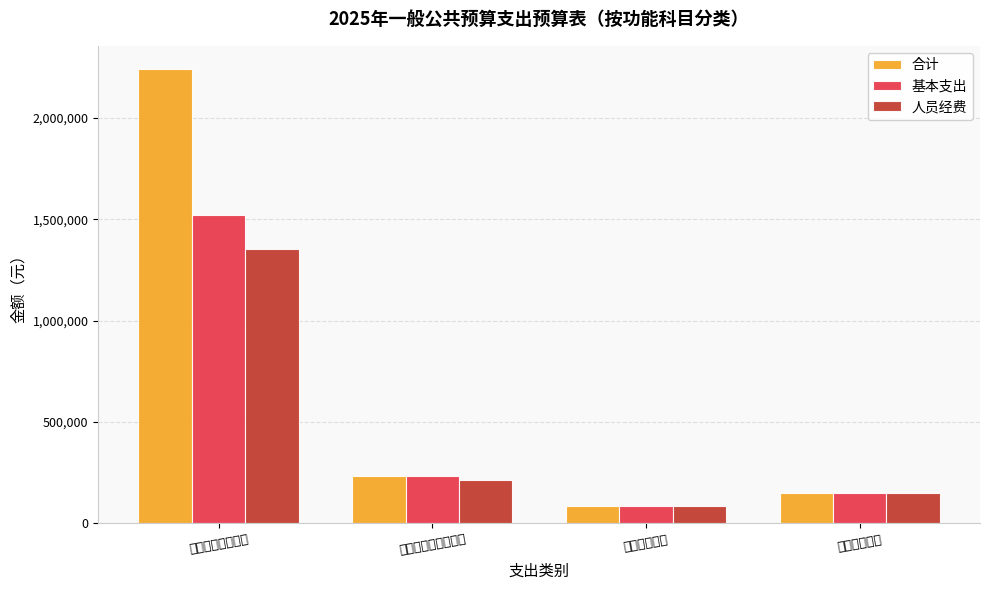

True or false: 合计 has a value of 2243217.3 at 一般公共服务支出.

True